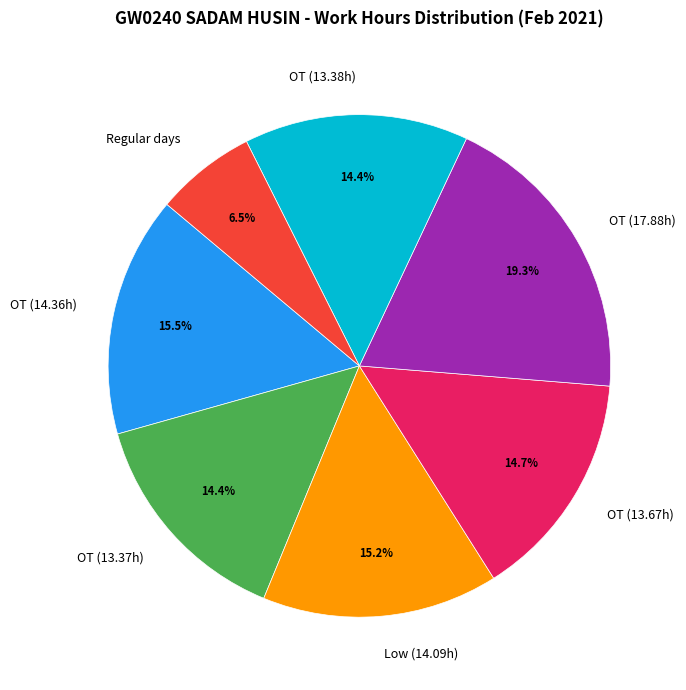

Does OT (14.36h) represent more than half of the total?

No